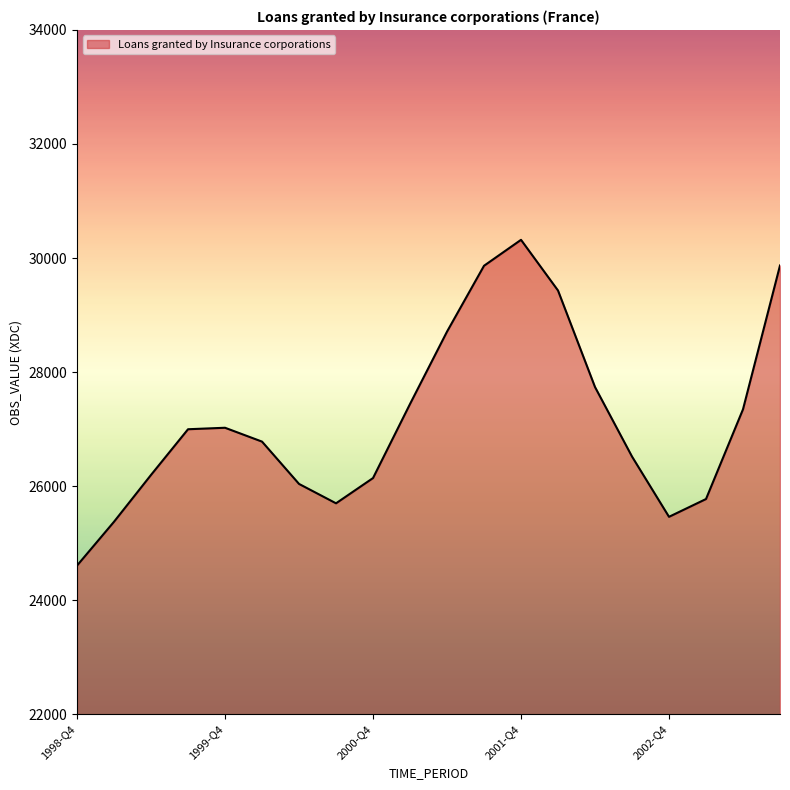

How many lines are shown in the chart?

1